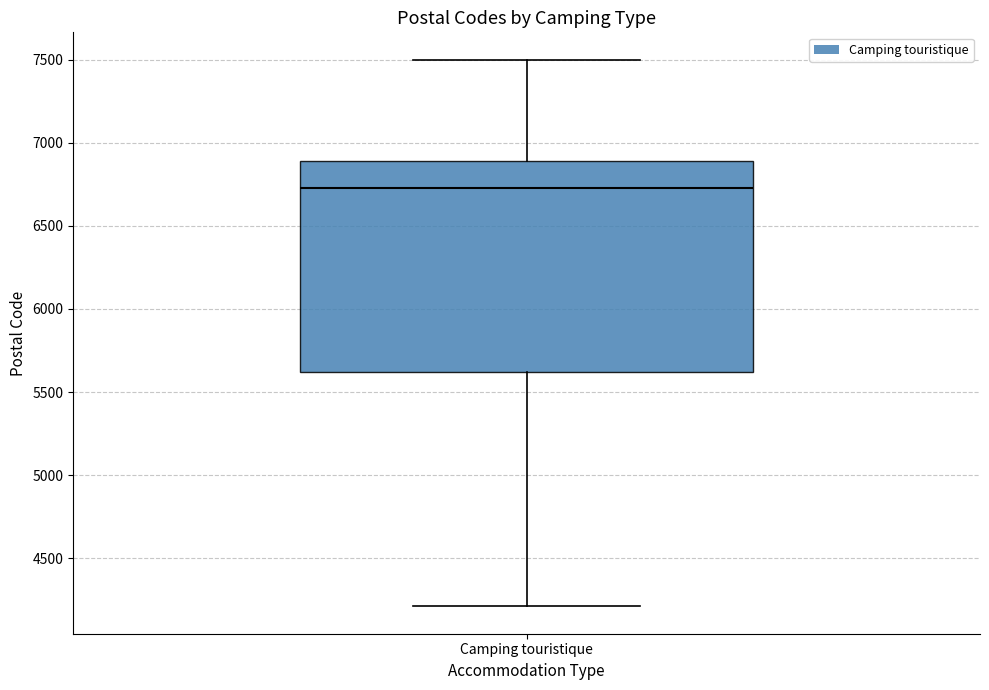

Transcribe this box plot: give where the median line is, the range the box spans, and where the two whiskers end, as read against the y-axis. The values are not printed on the chart, so give them approximately, as read against the axis.

median 6750, box 5600 to 6900, whiskers 4200 to 7500